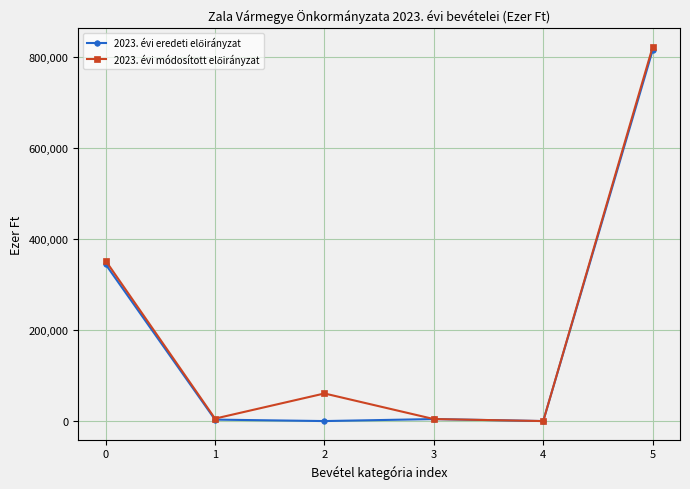

At which category is the sum across all series the highest?

5